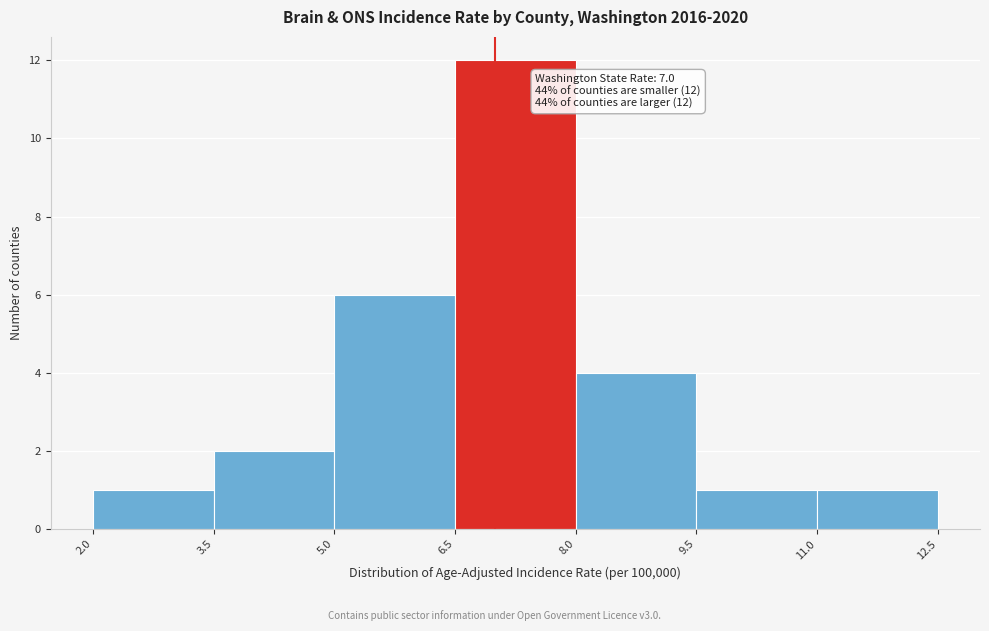

Over which range of the x-axis is the bar tallest?

6.5 to 8.0